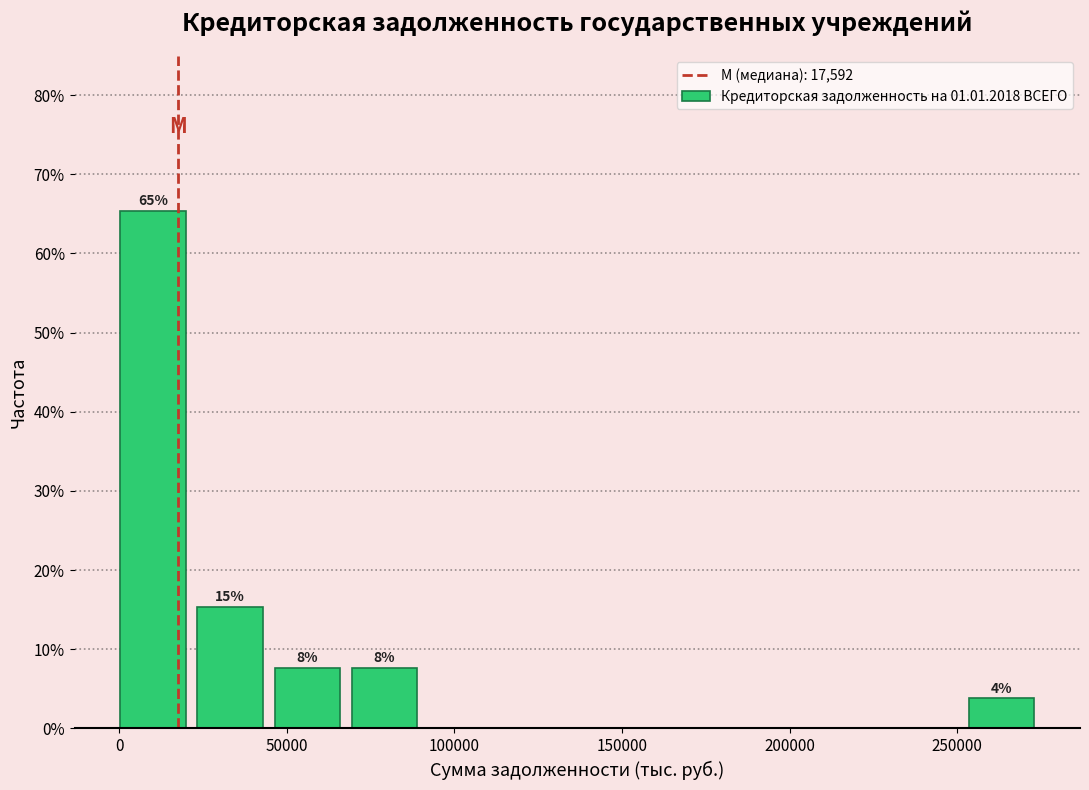

Which range on the x-axis has the tallest bar?

0 to 25000